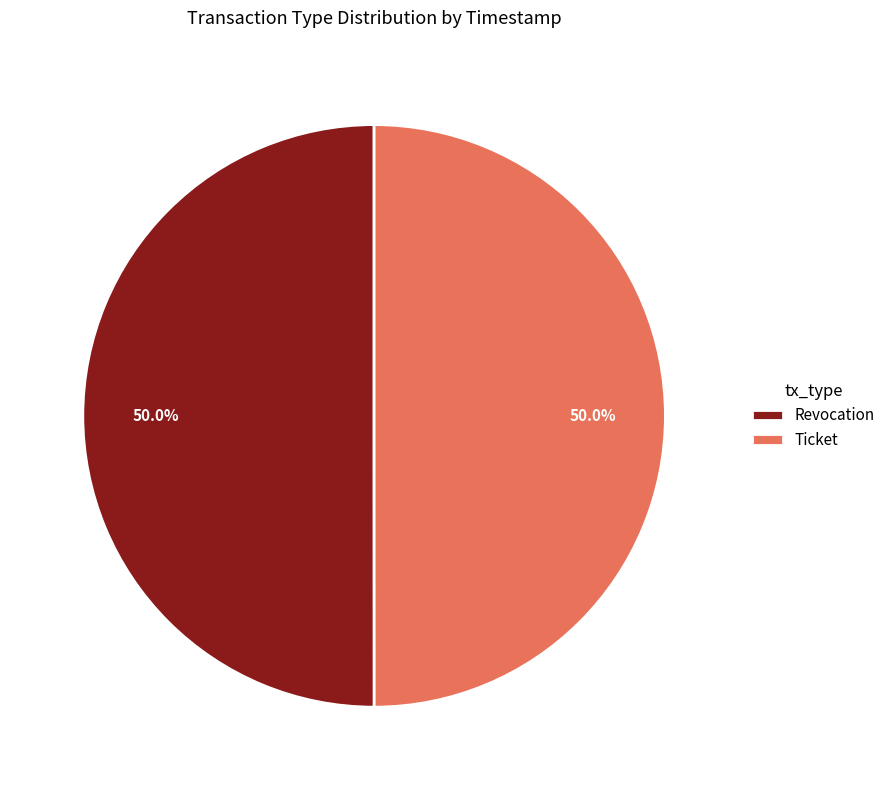

What percentage is NOT represented by Ticket?

50.0%